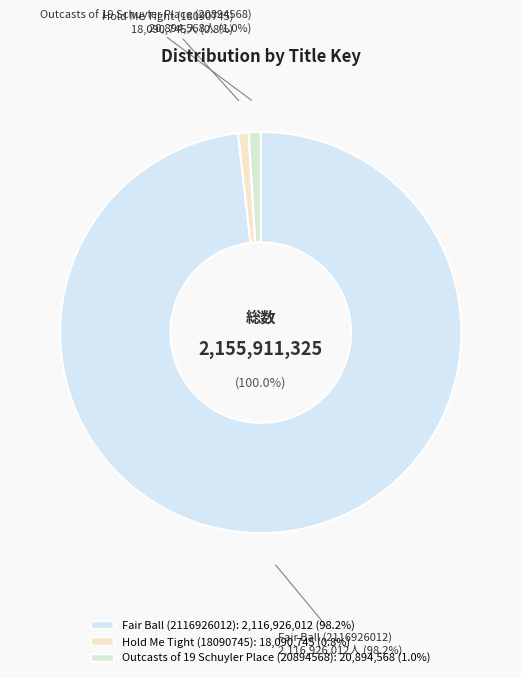

Count the number of slices in the pie.

3